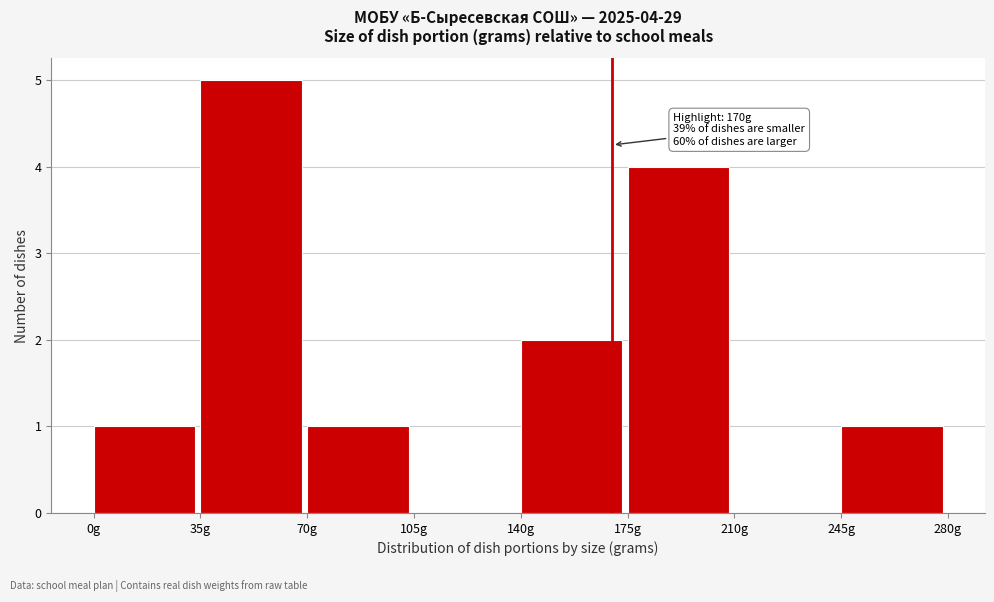

Over which range of the x-axis is the bar tallest?

35 to 70